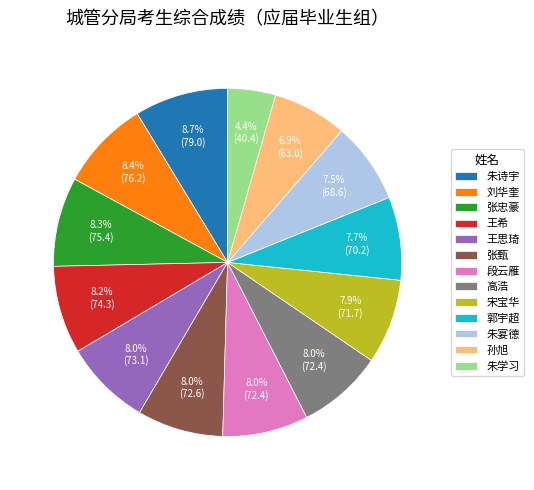

Which slice is the smallest?

朱学习